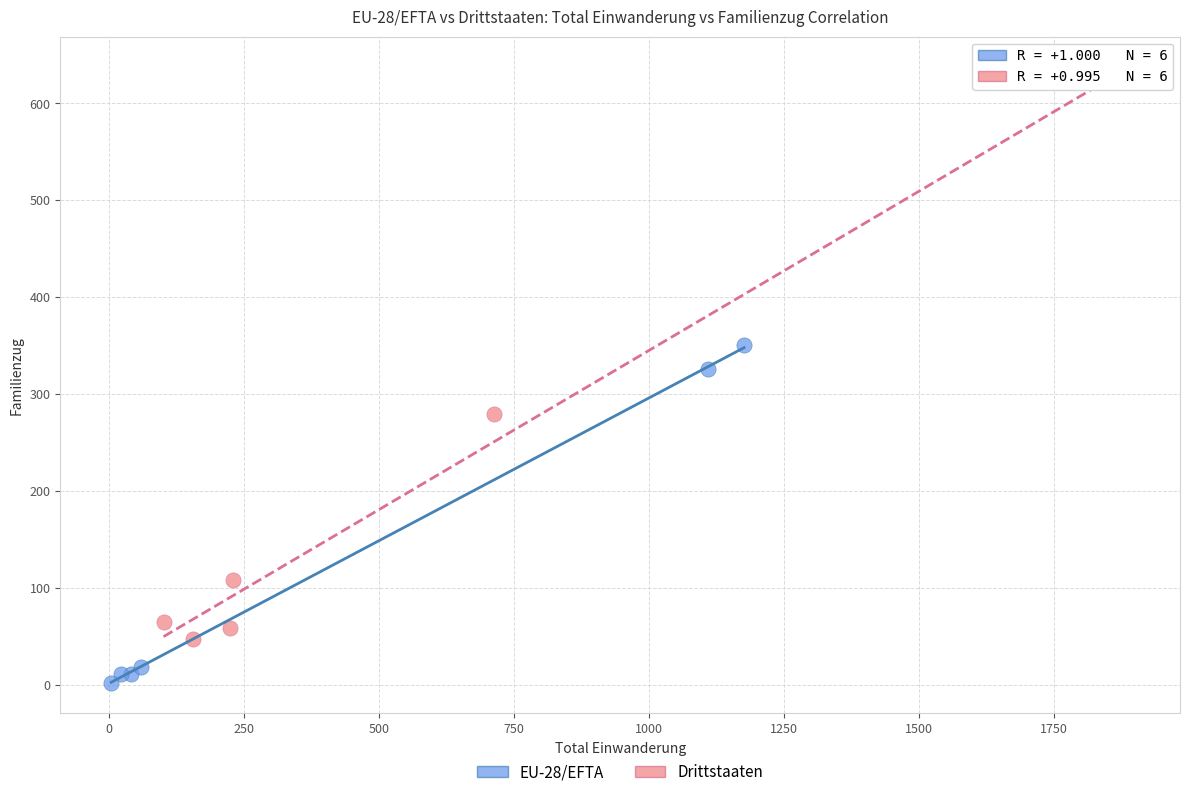

Which series reaches the maximum Y coordinate?

Drittstaaten